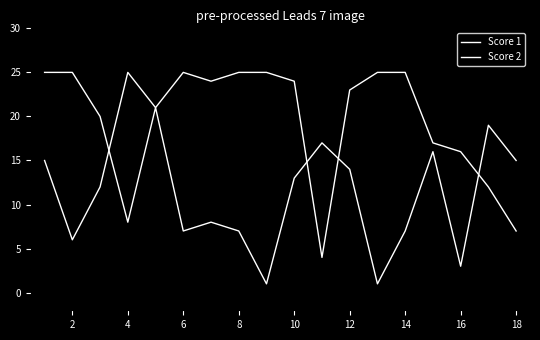

Reading left to right, what are all the values shown in this chart?

Score 1: 15	6	12	25	21	25	24	25	25	24	4	23	25	25	17	16	12	7
Score 2: 25	25	20	8	21	7	8	7	1	13	17	14	1	7	16	3	19	15